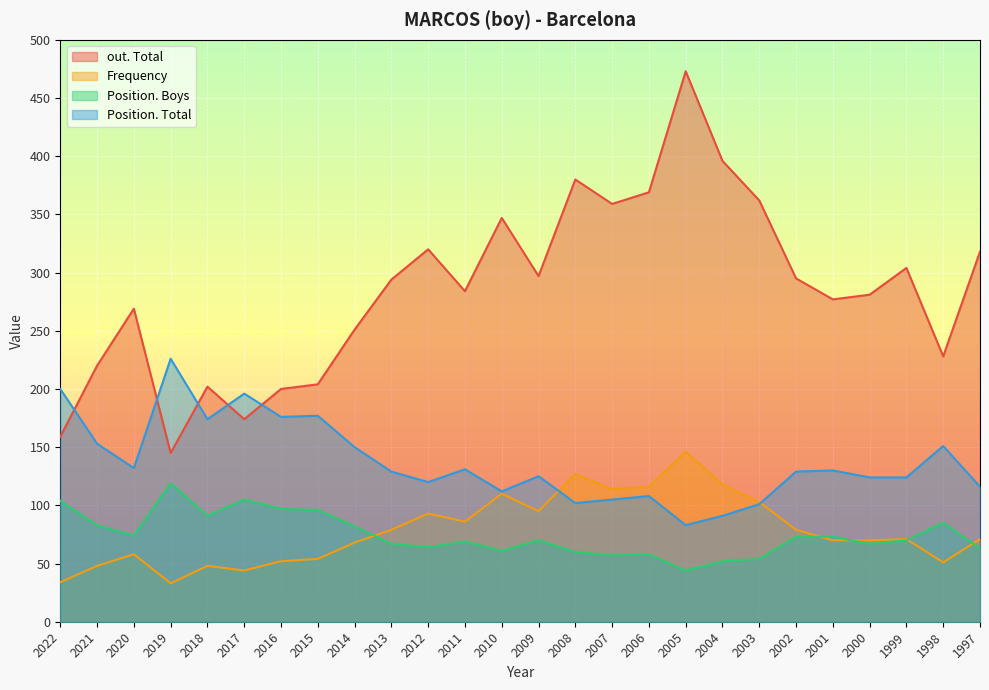

What is the difference between the maximum and second lowest values in the Position. Total series?

135